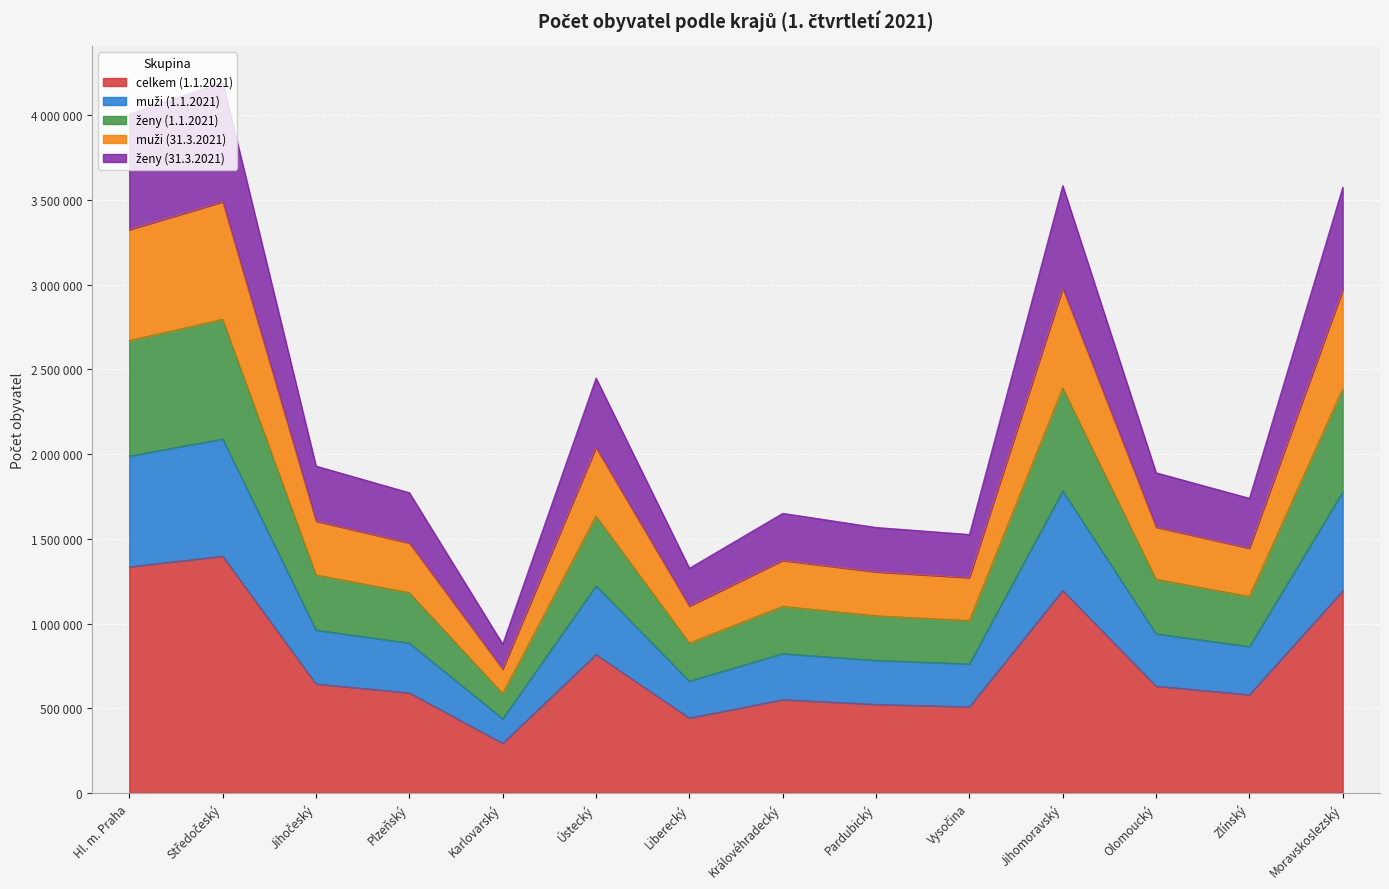

Rank the categories by ženy (31.3.2021) value from highest to lowest.

Středočeský, Hl. m. Praha, Jihomoravský, Moravskoslezský, Ústecký, Jihočeský, Olomoucký, Plzeňský, Zlínský, Královéhradecký, Pardubický, Vysočina, Liberecký, Karlovarský